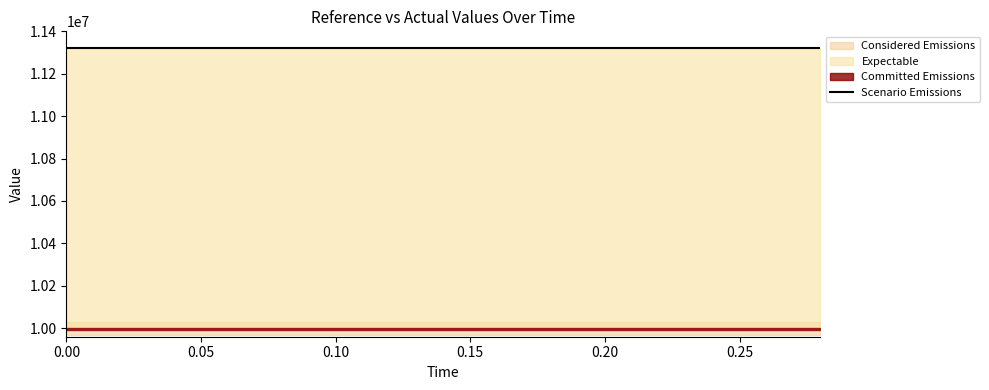

What value does the reference series have at 0.04?

10000000.0